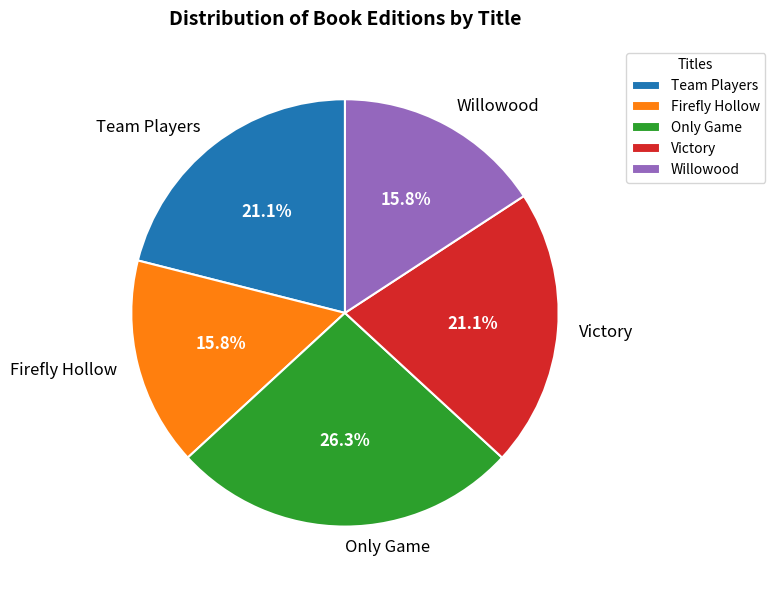

Which category has the biggest portion of the pie?

Only Game